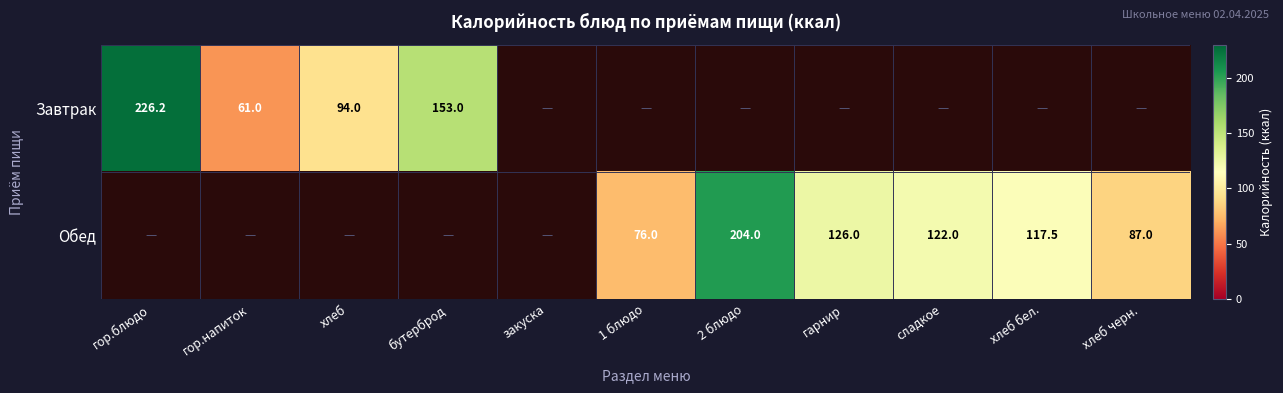

The Обед series shows 126.0 at гарнир. True or false?

True